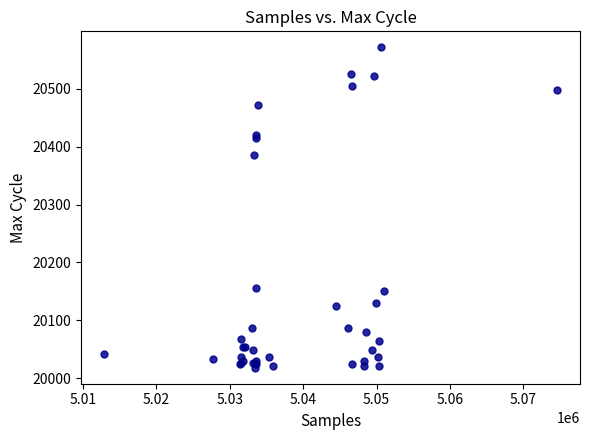

What Y value in the scatter plot is closest to 20295?

20385